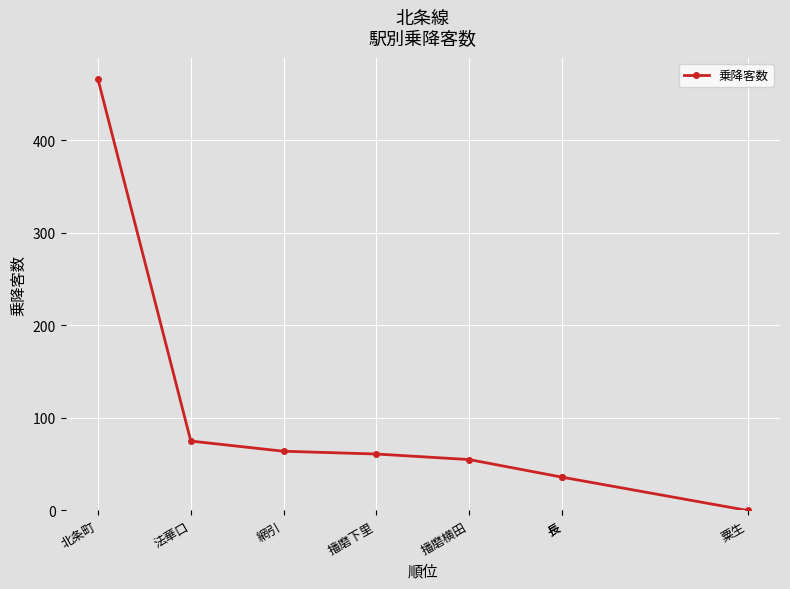

How many series are shown in this chart?

1